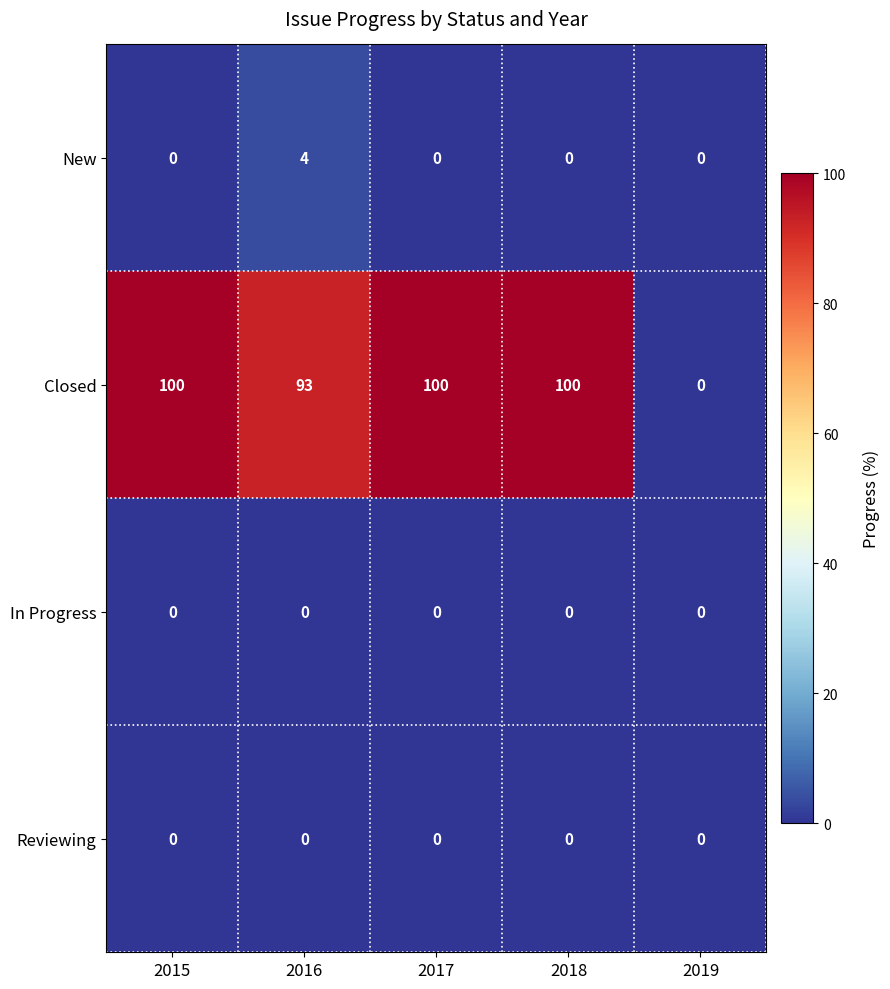

What is the sum of all New values?

4